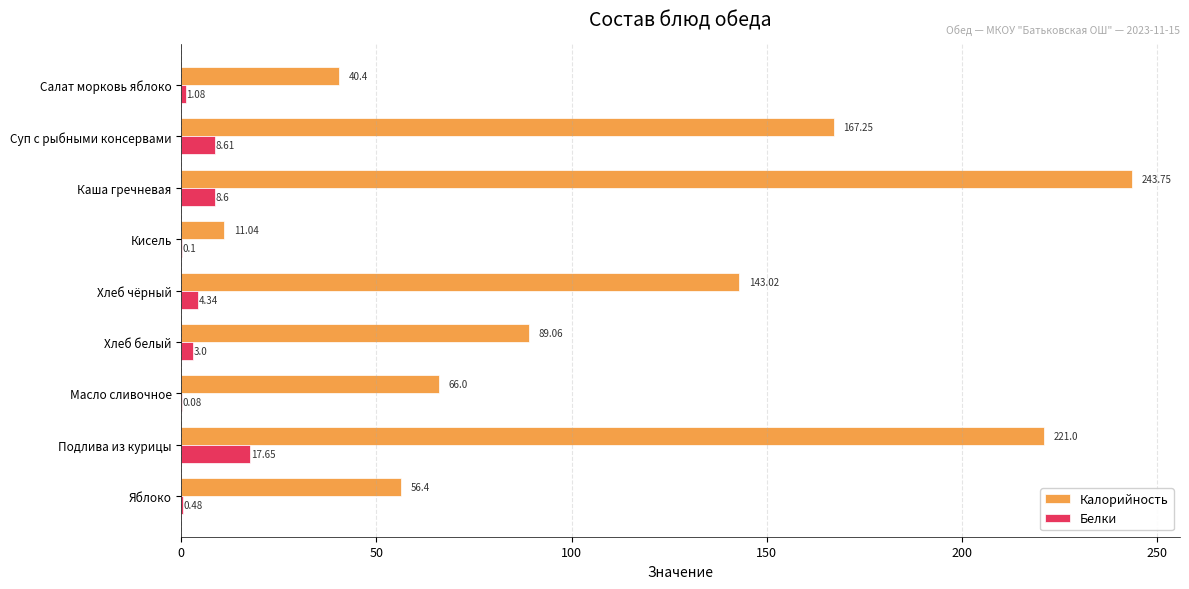

What is the sum of the Калорийность values at Подлива из курицы and Хлеб чёрный?

364.0